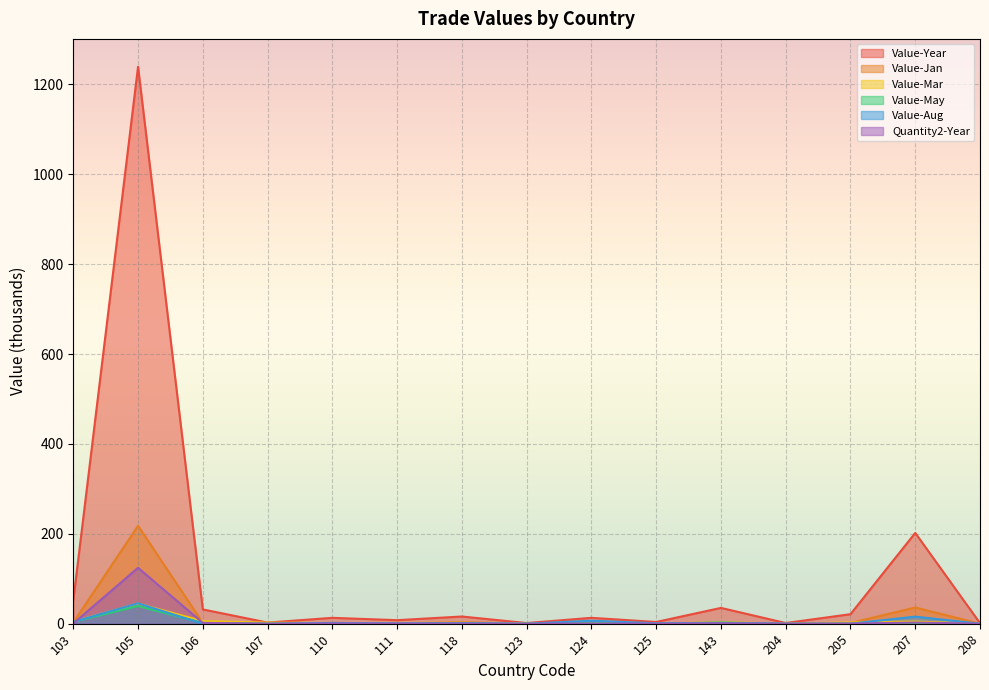

At which category does Value-May reach its first local peak?

105